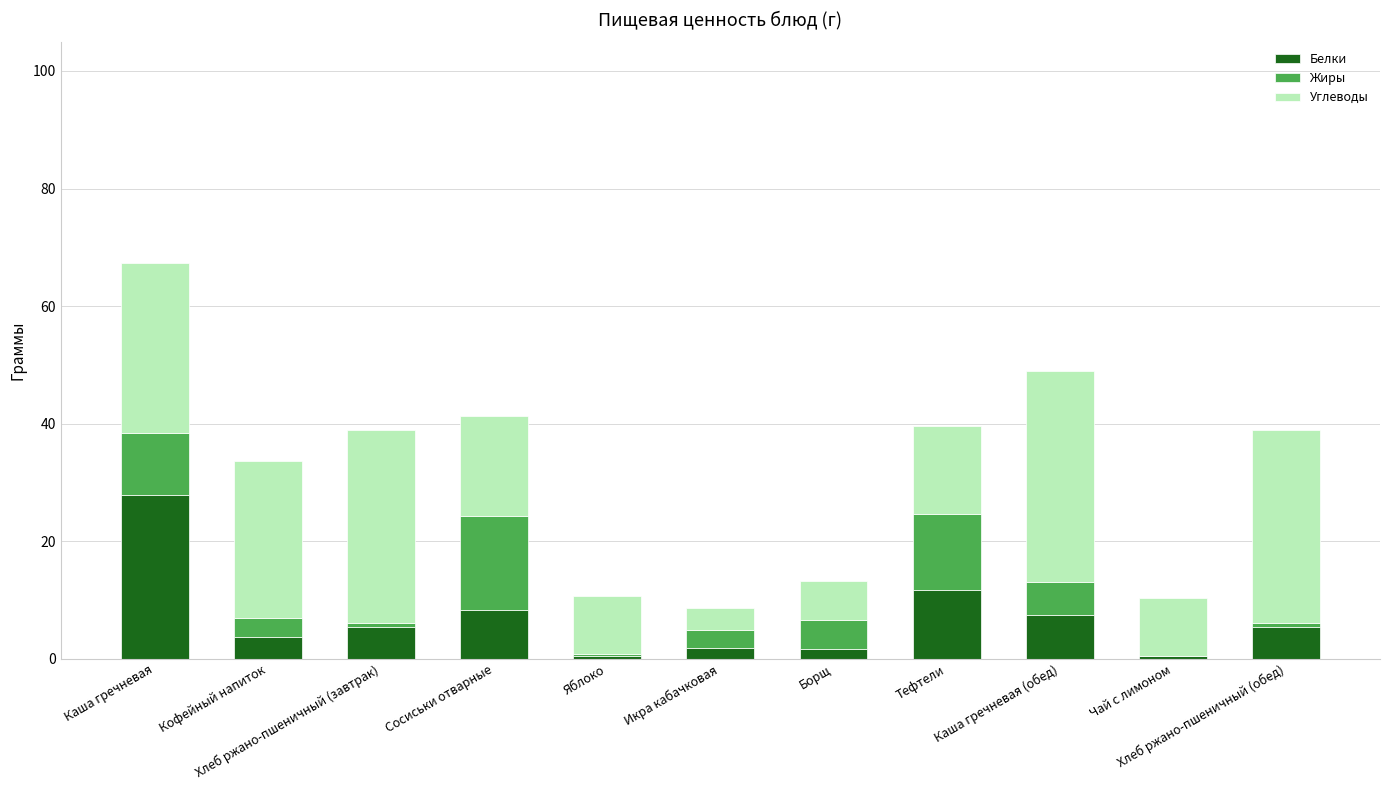

What is the difference between the maximum and minimum values in the Углеводы series?

32.1